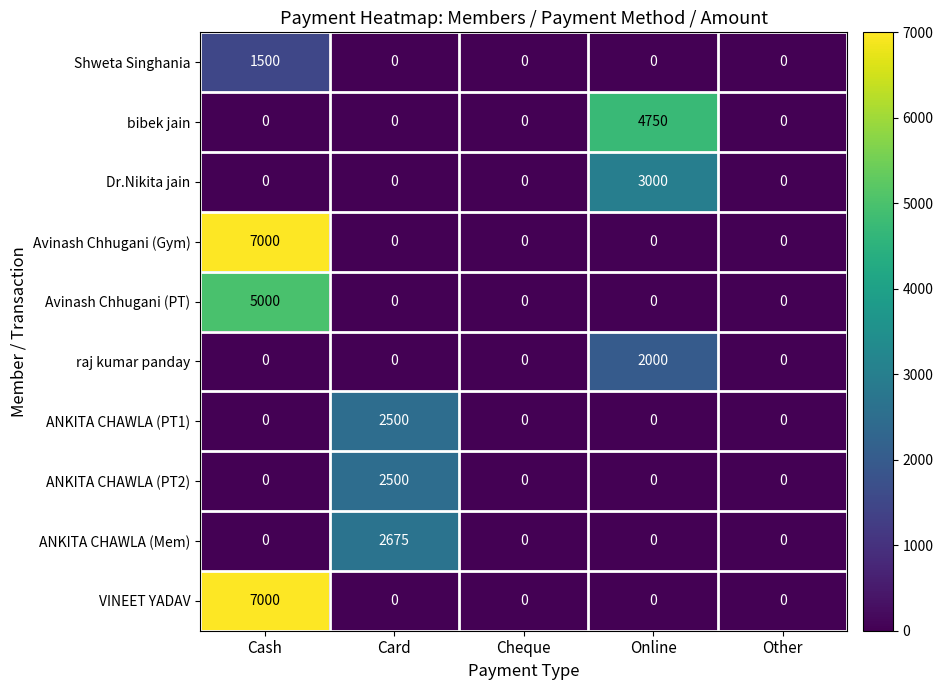

What is the greatest value displayed?

7000